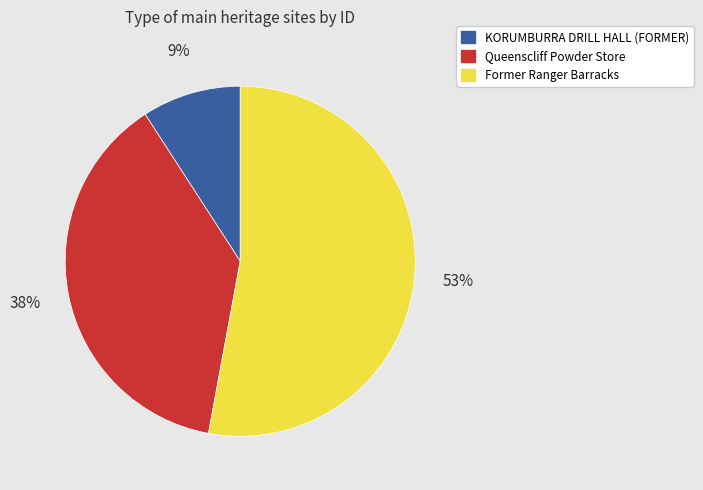

To the nearest percent, what is the difference between the Former Ranger Barracks and KORUMBURRA DRILL HALL (FORMER) slice percentages?

44%